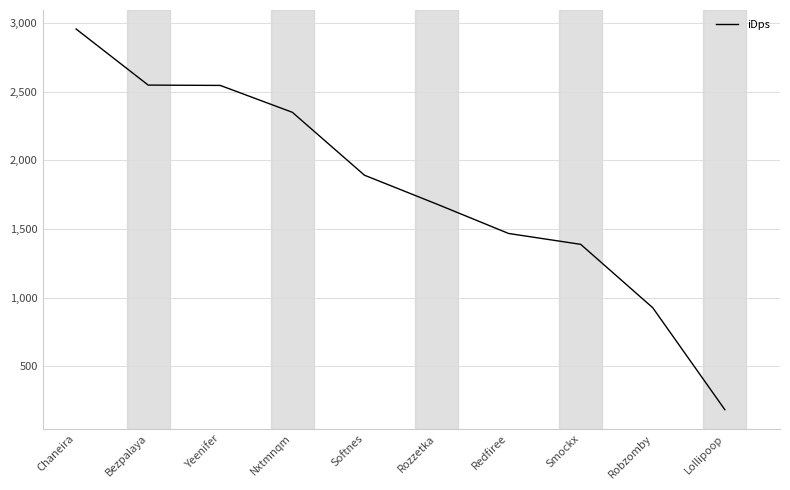

True or false: the data shows 693.9 at Rozzetka.

False